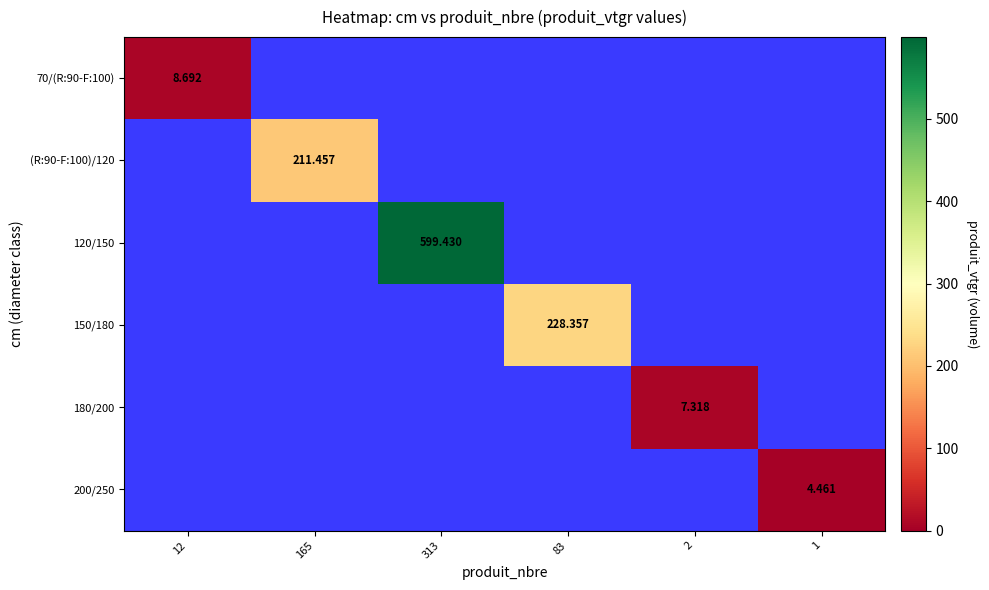

Which has a higher value, 2 or 12?

12